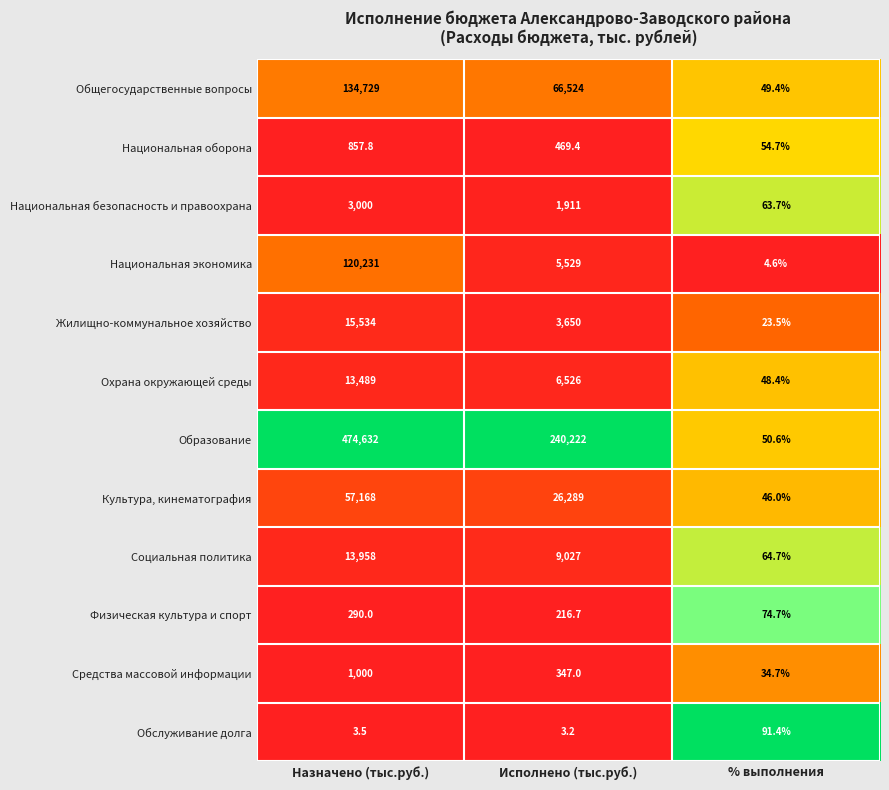

What is the average value of the Национальная экономика series?

41921.5